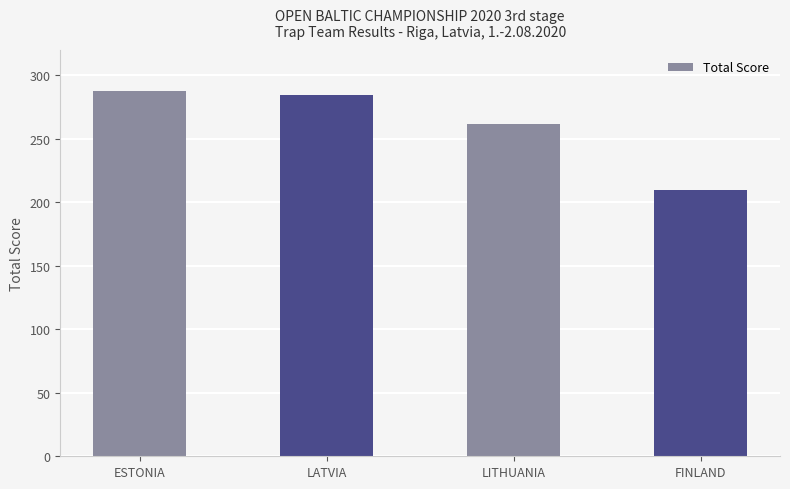

Rank the categories by value from highest to lowest.

ESTONIA, LATVIA, LITHUANIA, FINLAND